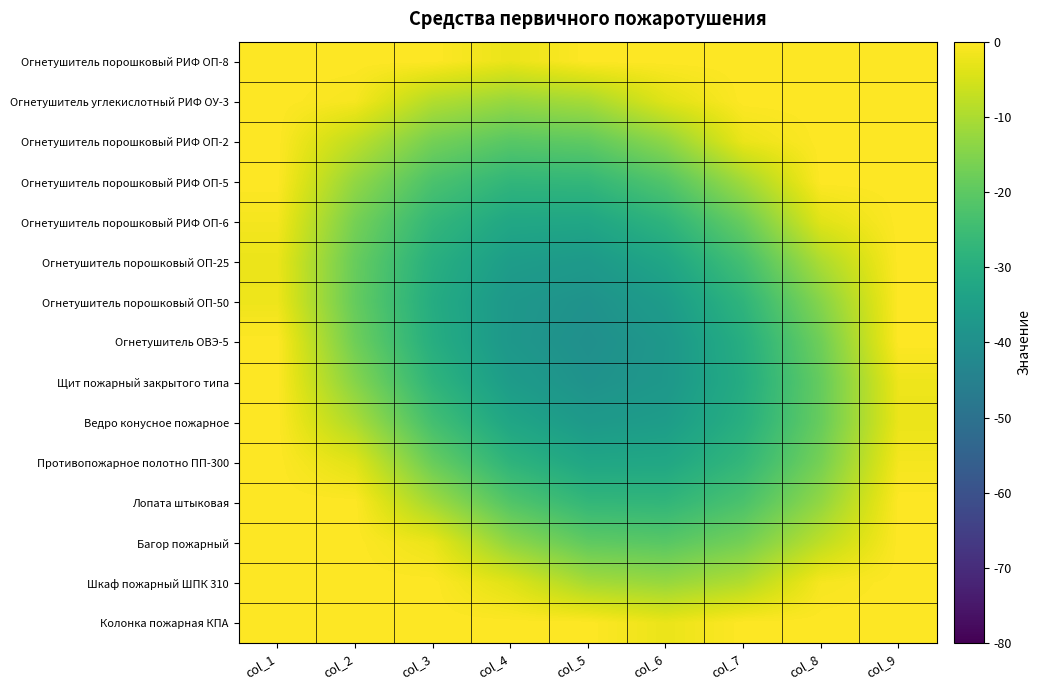

Reading right to left, extract all data points from this chart.

Огнетушитель порошковый РИФ ОП-8: col_9=0.0	col_8=0.0	col_7=0.0	col_6=0.0	col_5=0.0	col_4=-2.5	col_3=0.0	col_2=0.0	col_1=0.0
Огнетушитель углекислотный РИФ ОУ-3: col_9=0.0	col_8=0.0	col_7=0.0	col_6=-3.8	col_5=-10.6	col_4=-12.4	col_3=-9.2	col_2=-1.0	col_1=0.0
Огнетушитель порошковый РИФ ОП-2: col_9=0.0	col_8=0.0	col_7=-2.4	col_6=-13.5	col_5=-19.6	col_4=-20.7	col_3=-16.7	col_2=-7.8	col_1=0.0
Огнетушитель порошковый РИФ ОП-5: col_9=0.0	col_8=0.0	col_7=-11.2	col_6=-21.6	col_5=-26.9	col_4=-27.3	col_3=-22.7	col_2=-13.0	col_1=0.0
Огнетушитель порошковый РИФ ОП-6: col_9=0.0	col_8=-3.7	col_7=-18.4	col_6=-28.0	col_5=-32.7	col_4=-32.3	col_3=-26.9	col_2=-16.6	col_1=-1.2
Огнетушитель порошковый ОП-25: col_9=0.0	col_8=-9.9	col_7=-23.9	col_6=-32.8	col_5=-36.7	col_4=-35.7	col_3=-29.6	col_2=-18.5	col_1=-2.4
Огнетушитель порошковый ОП-50: col_9=0.0	col_8=-14.5	col_7=-27.8	col_6=-36.0	col_5=-39.2	col_4=-37.4	col_3=-30.6	col_2=-18.8	col_1=-2.0
Огнетушитель ОВЭ-5: col_9=0.0	col_8=-17.5	col_7=-30.0	col_6=-37.5	col_5=-40.0	col_4=-37.5	col_3=-30.0	col_2=-17.5	col_1=0.0
Щит пожарный закрытого типа: col_9=-2.0	col_8=-18.8	col_7=-30.6	col_6=-37.4	col_5=-39.2	col_4=-36.0	col_3=-27.8	col_2=-14.5	col_1=0.0
Ведро конусное пожарное: col_9=-2.4	col_8=-18.5	col_7=-29.6	col_6=-35.7	col_5=-36.7	col_4=-32.8	col_3=-23.9	col_2=-9.9	col_1=0.0
Противопожарное полотно ПП-300: col_9=-1.2	col_8=-16.6	col_7=-26.9	col_6=-32.3	col_5=-32.7	col_4=-28.0	col_3=-18.4	col_2=-3.7	col_1=0.0
Лопата штыковая: col_9=0.0	col_8=-13.0	col_7=-22.7	col_6=-27.3	col_5=-26.9	col_4=-21.6	col_3=-11.2	col_2=0.0	col_1=0.0
Багор пожарный: col_9=0.0	col_8=-7.8	col_7=-16.7	col_6=-20.7	col_5=-19.6	col_4=-13.5	col_3=-2.4	col_2=0.0	col_1=0.0
Шкаф пожарный ШПК 310: col_9=0.0	col_8=-1.0	col_7=-9.2	col_6=-12.4	col_5=-10.6	col_4=-3.8	col_3=0.0	col_2=0.0	col_1=0.0
Колонка пожарная КПА: col_9=0.0	col_8=0.0	col_7=0.0	col_6=-2.5	col_5=0.0	col_4=0.0	col_3=0.0	col_2=0.0	col_1=0.0